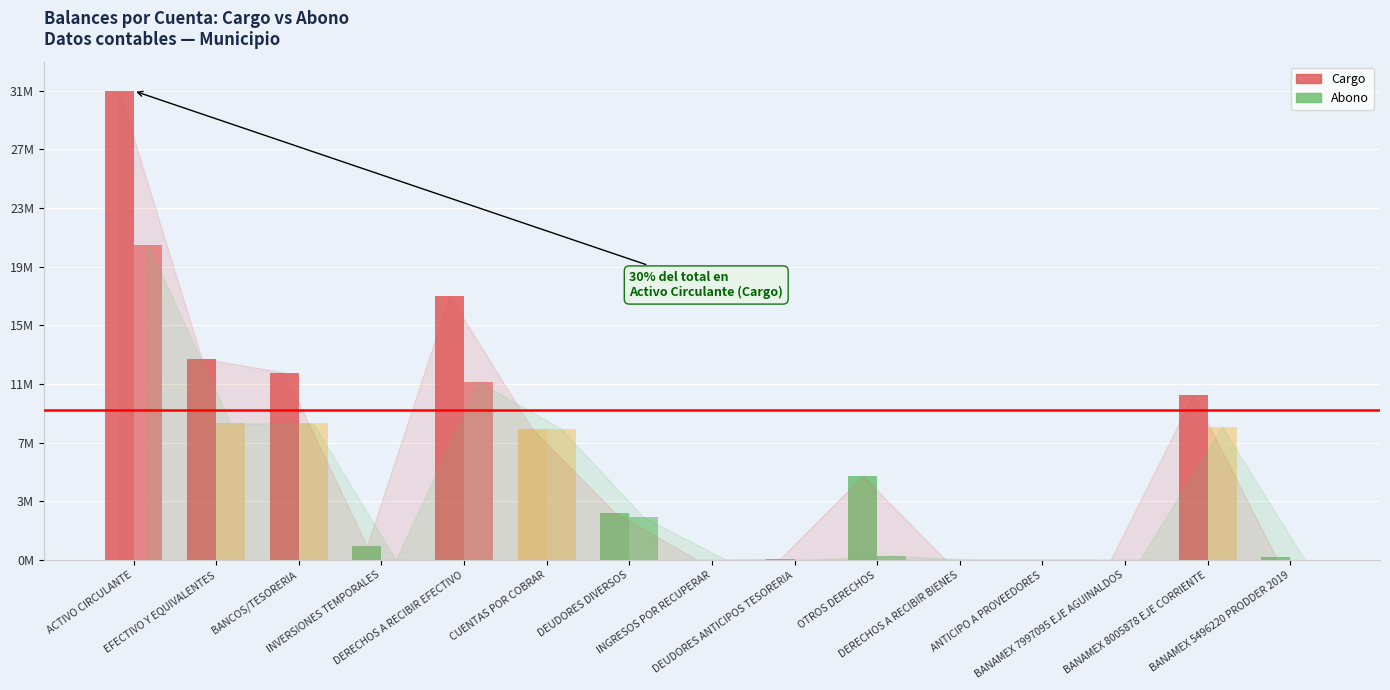

What position from the left is BANAMEX 8005878 EJE CORRIENTE?

14